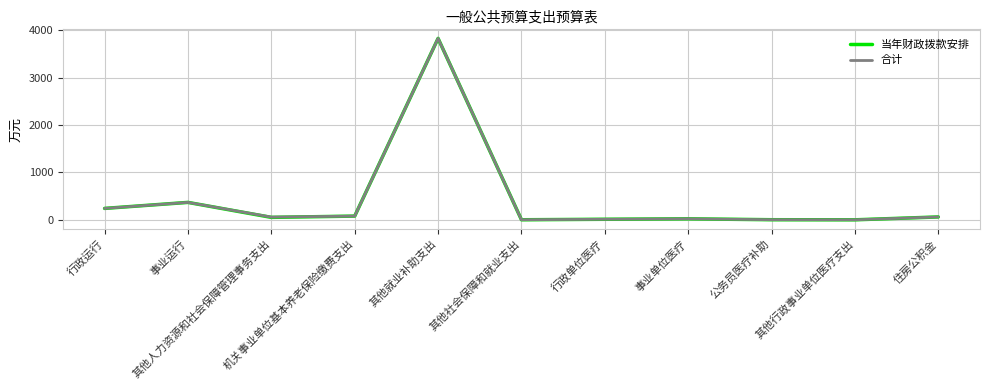

What is the greatest value displayed?

3824.8